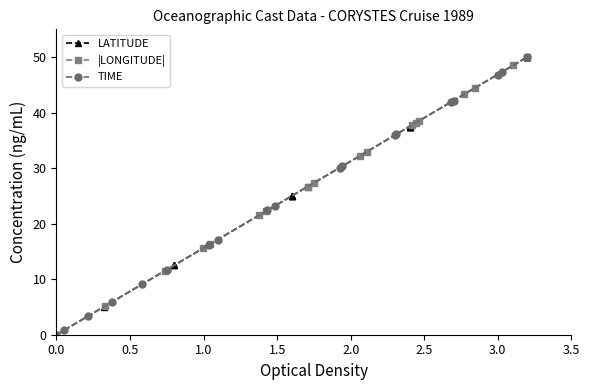

How many lines are shown in the chart?

3